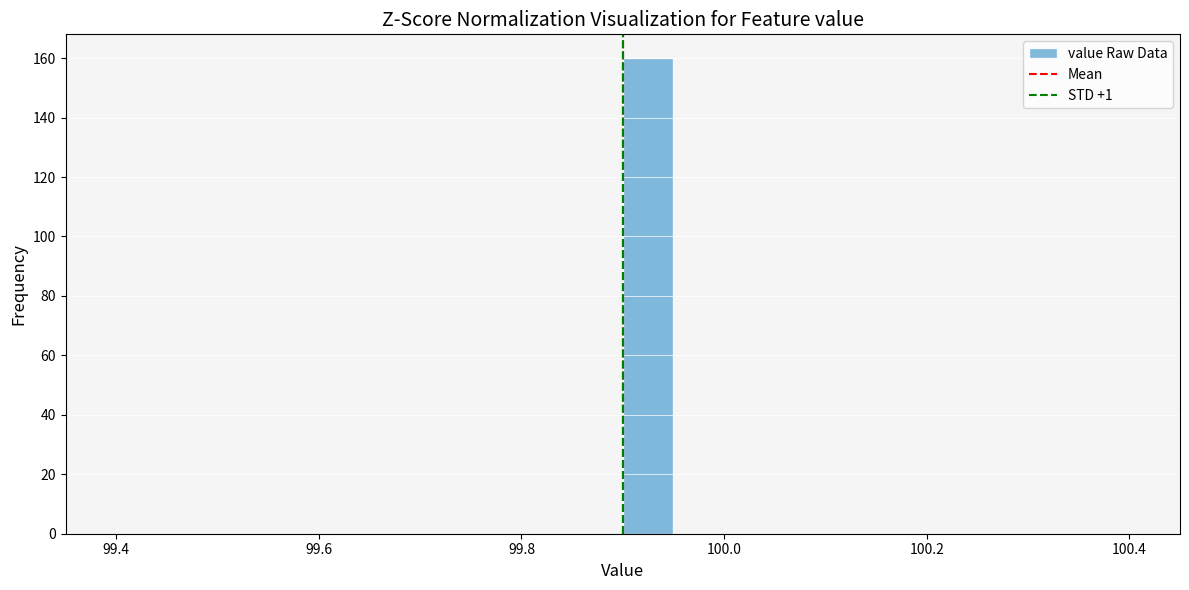

Read against the x-axis, roughly where is the centre of the tallest bar?

99.92